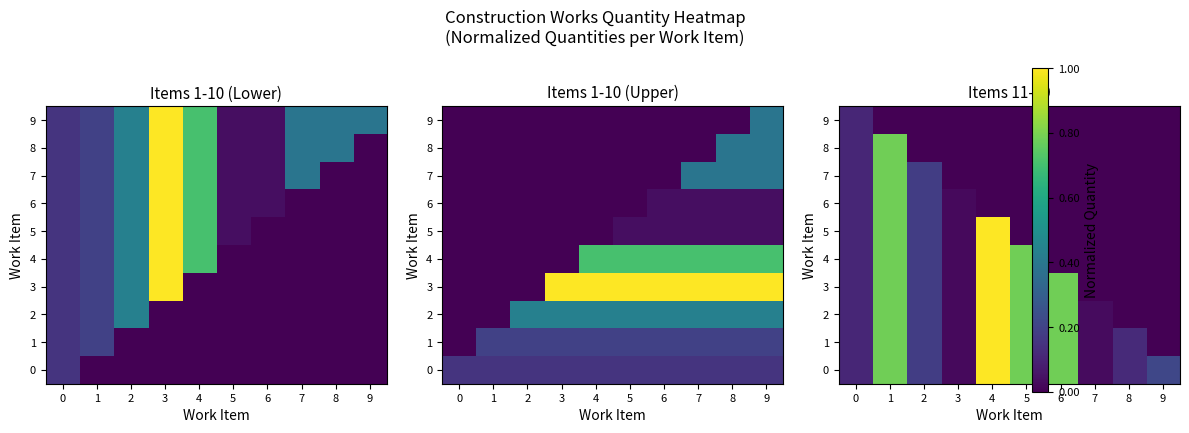

What is the total value across all series at 5?

3.9